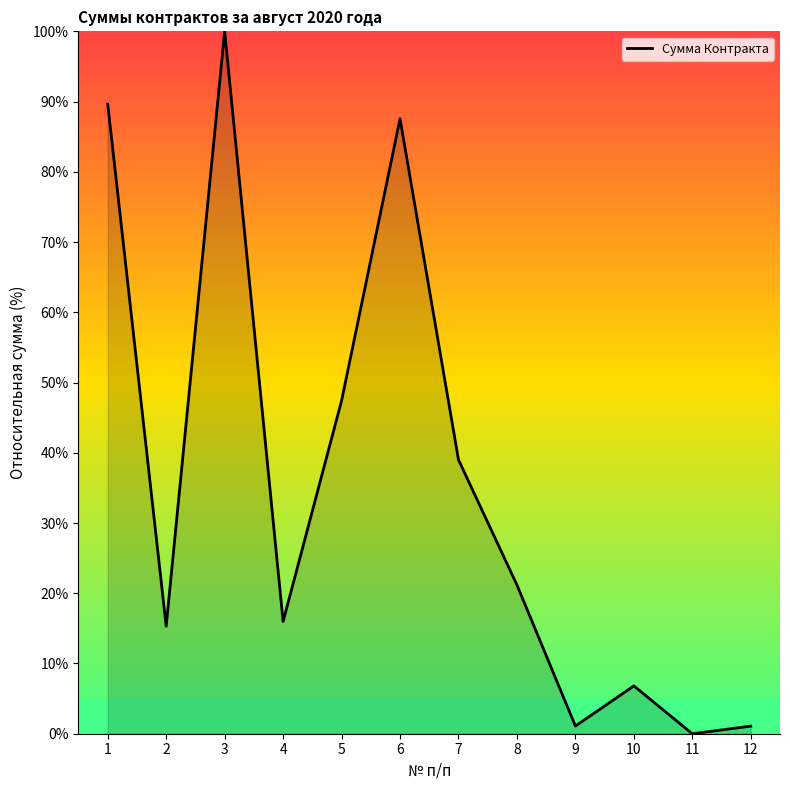

The value at 3 is 142.6. True or false?

False